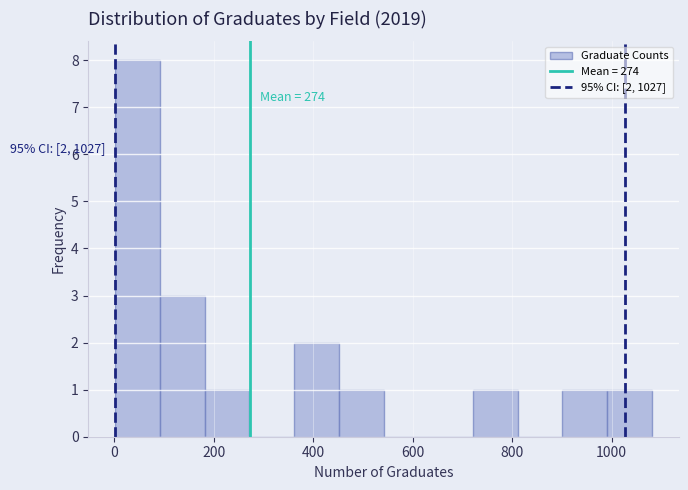

Over which range of the x-axis is the bar tallest?

0 to 100